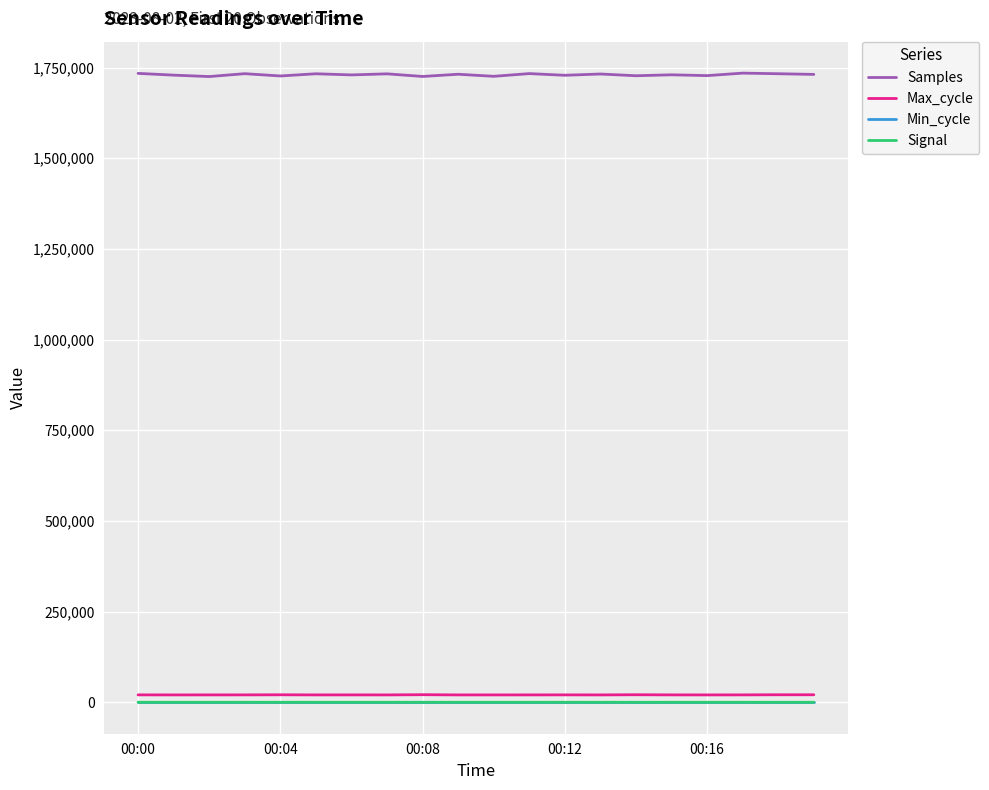

Which series has the largest total across all categories?

Samples